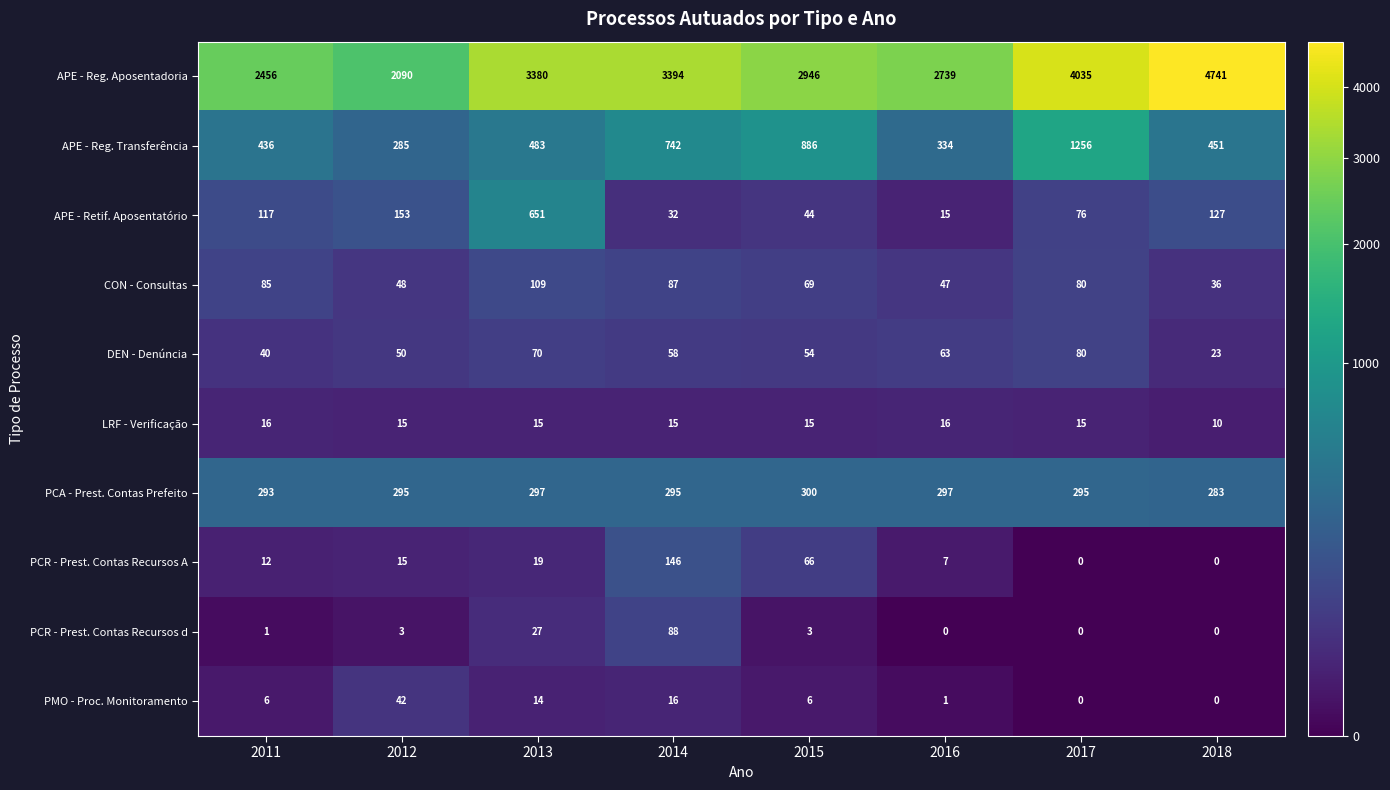

What is the difference between the PMO - Proc. Monitoramento values at 2018 and 2012?

42